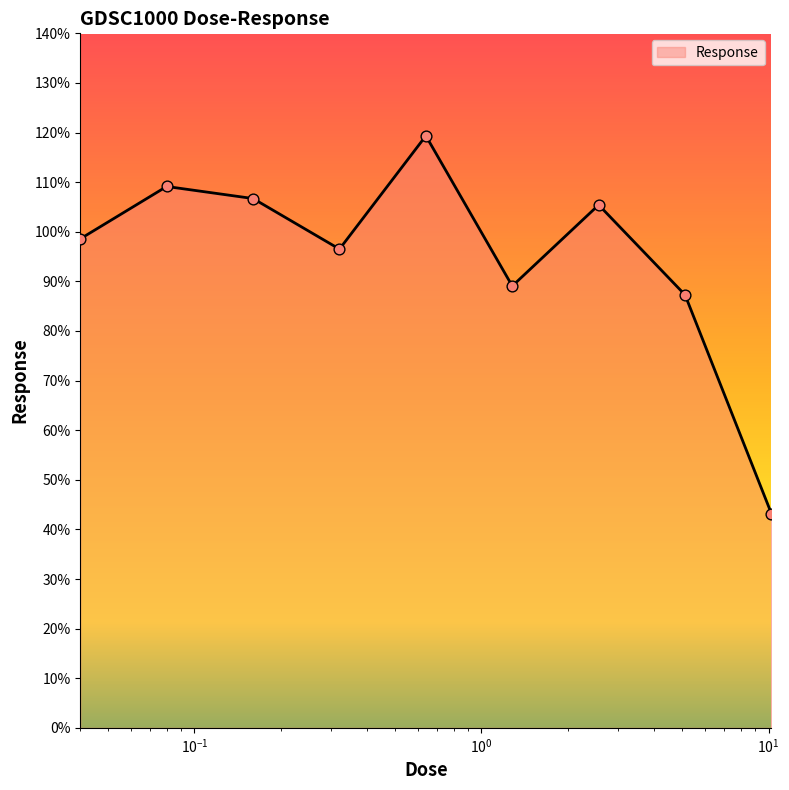

What is the smallest value displayed?

43.2